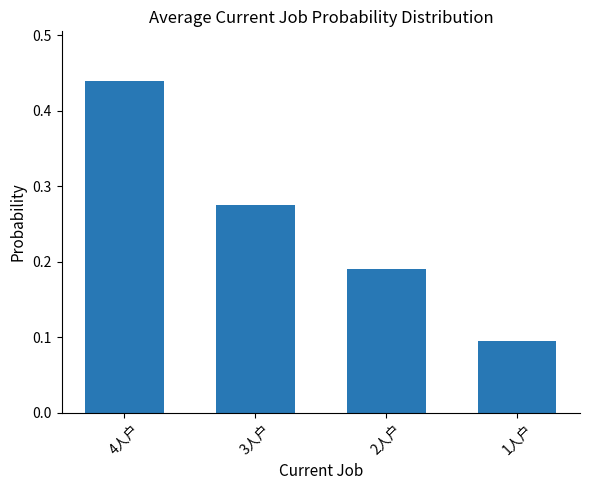

What is the minimum value shown in the chart?

0.1